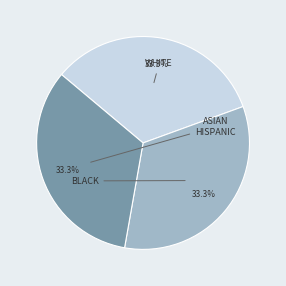

Count the number of slices in the pie.

3